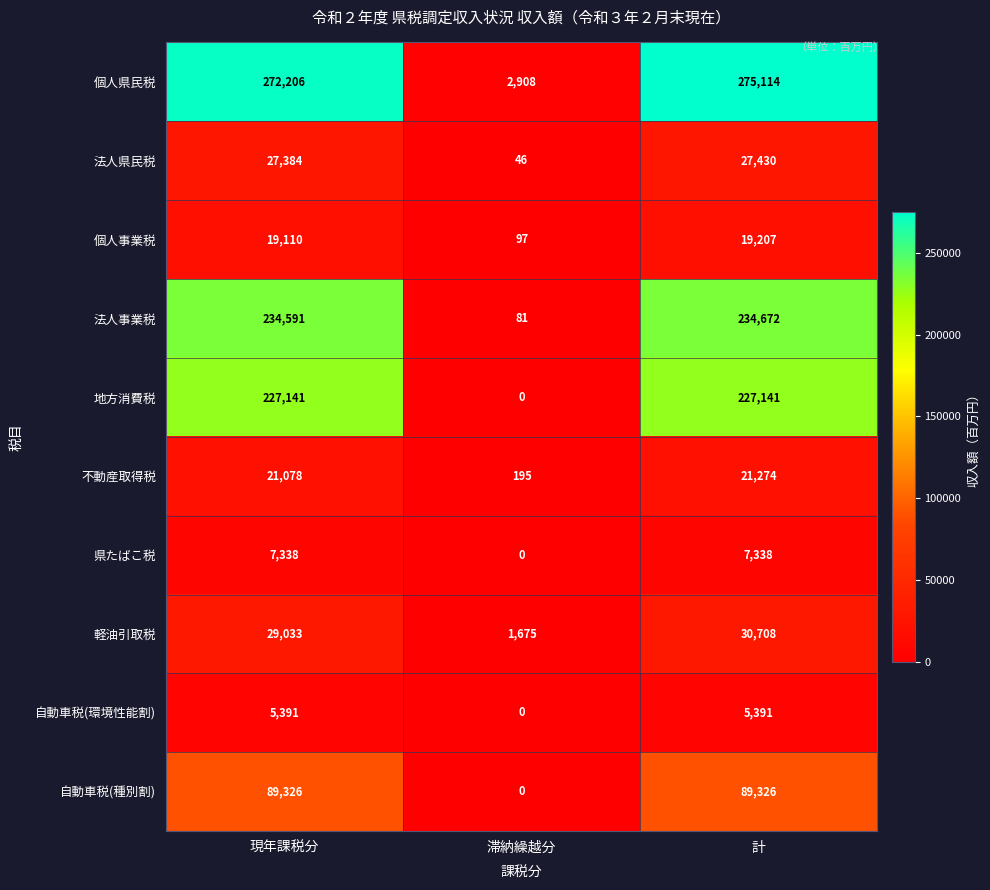

What value does the 県たばこ税 series have at 計?

7338